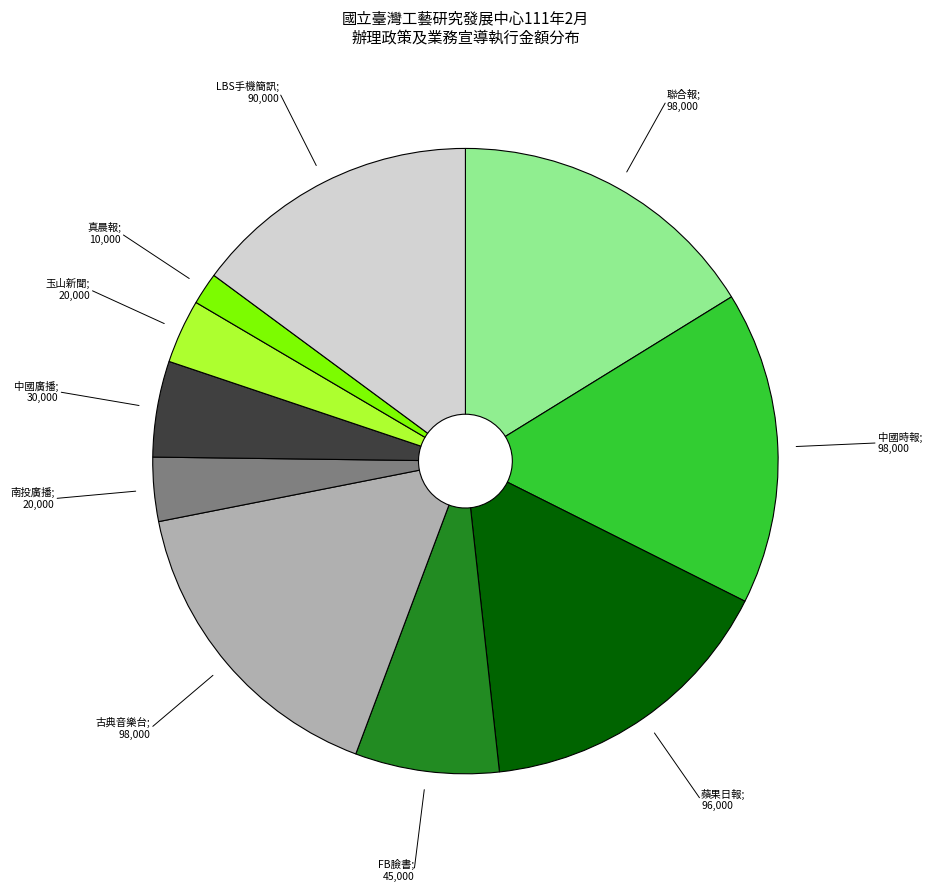

Is there a majority slice in this chart?

No